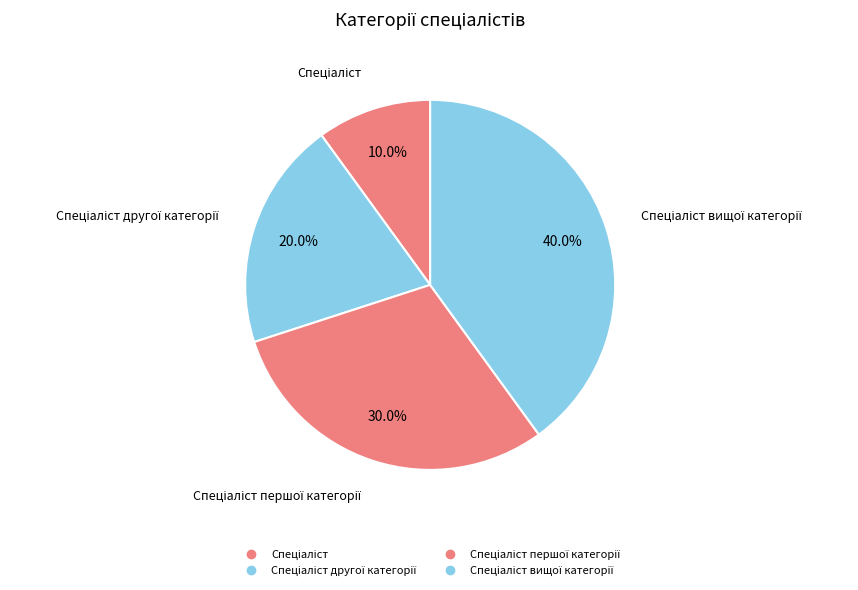

Count the number of slices in the pie.

4